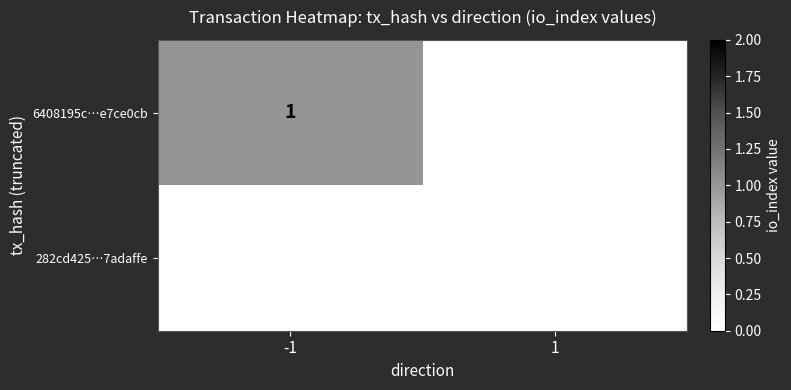

Reading right to left, list all the values displayed in this chart.

6408195c…e7ce0cb: 0	1
282cd425…7adaffe: 0	0